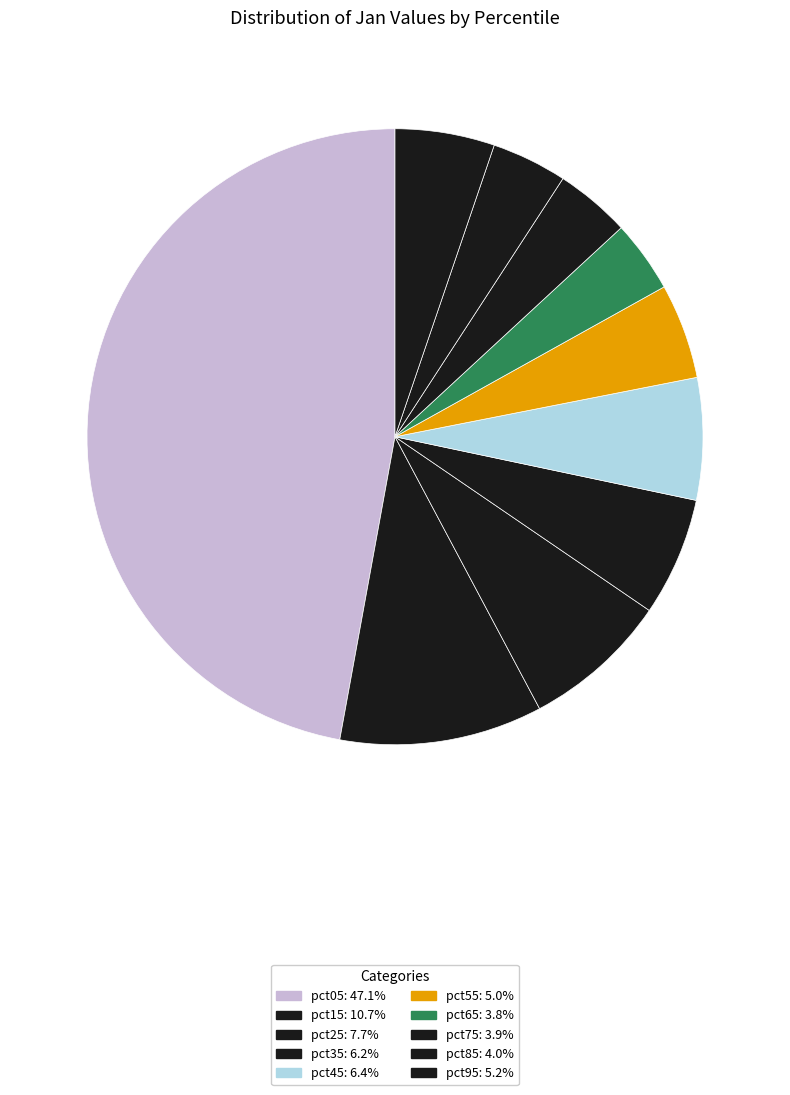

True or false: pct05 accounts for 34% of the total.

False